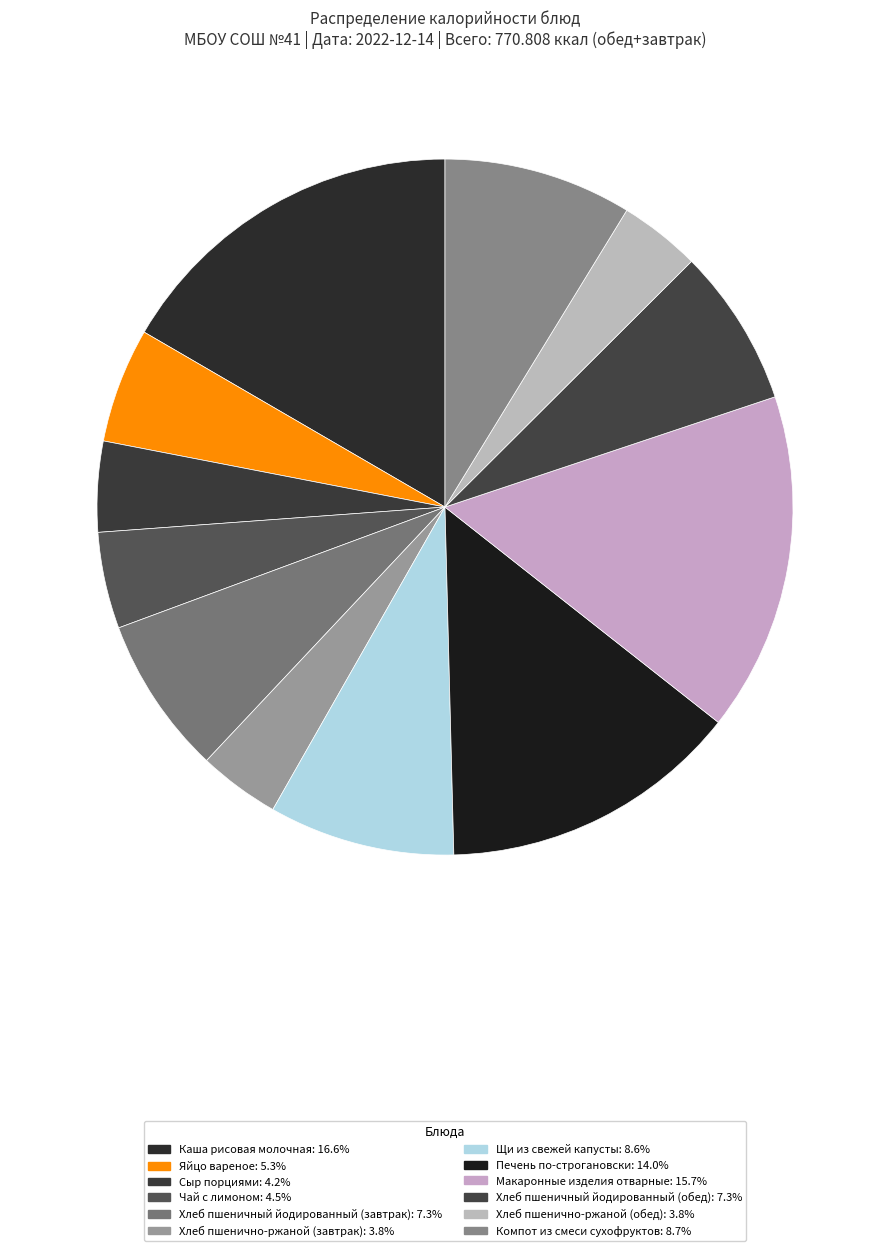

Count the number of slices in the pie.

12